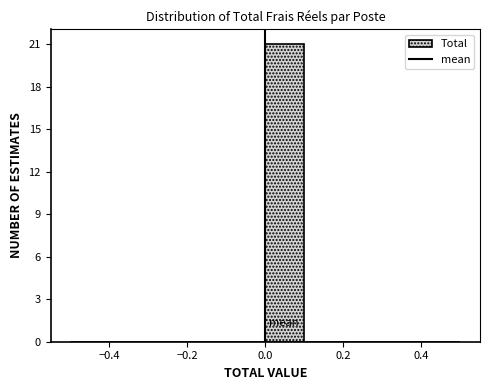

Reading left to right, list every bar in this chart as the range it spans on the x-axis followed by its height. The values are not printed on the chart, so give them approximately, as read against the axis.

-0.5 to -0.4: 0
-0.4 to -0.3: 0
-0.3 to -0.2: 0
-0.2 to -0.1: 0
-0.1 to 0.0: 0
0.0 to 0.1: 21
0.1 to 0.2: 0
0.2 to 0.3: 0
0.3 to 0.4: 0
0.4 to 0.5: 0